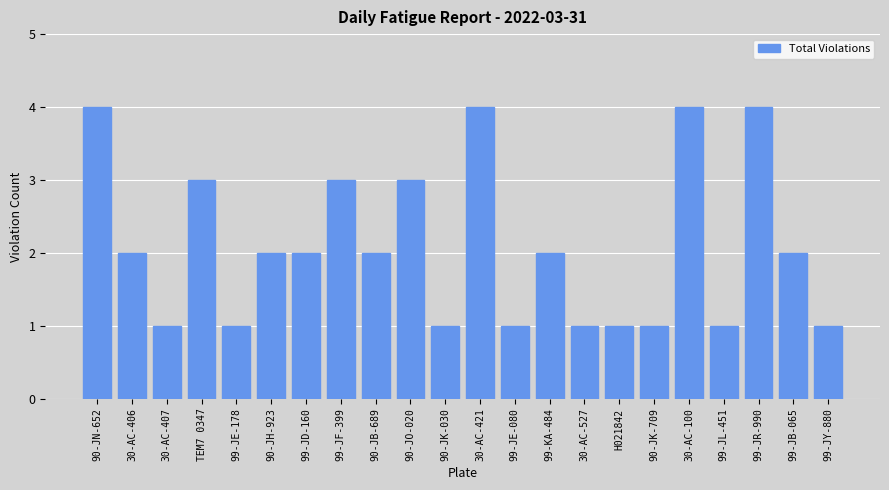

What is the greatest value displayed?

4